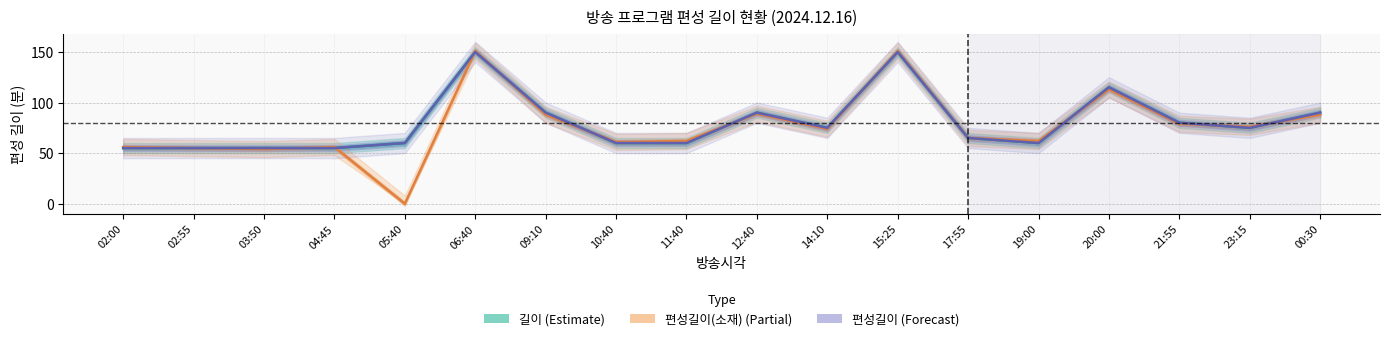

What is the sum of the 길이 (Estimate) values at 09:10 and 14:10?

165